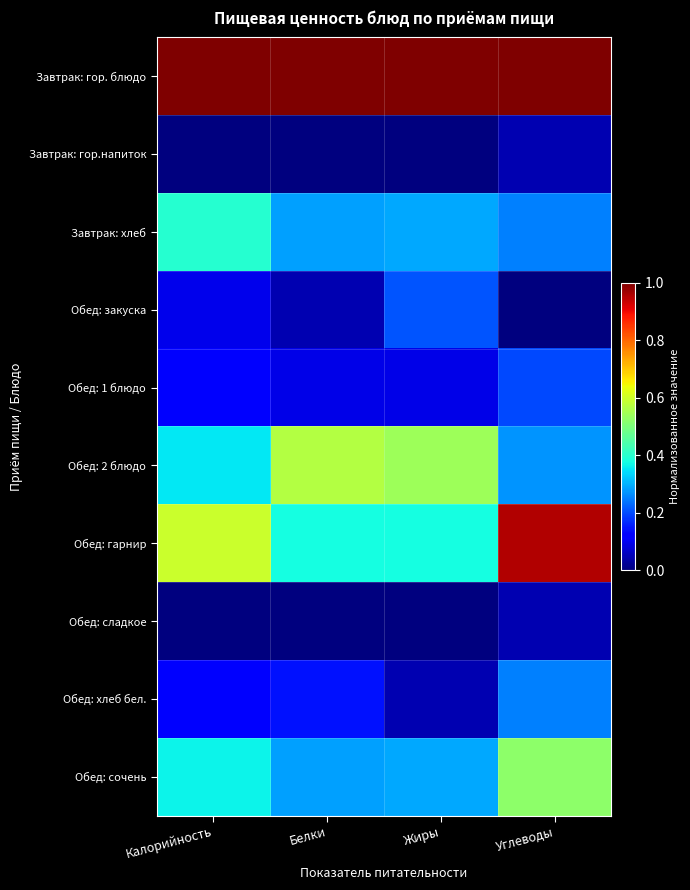

Reading right to left, transcribe all the data shown in this chart.

Завтрак: гор. блюдо: Углеводы=1.0	Жиры=1.0	Белки=1.0	Калорийность=1.0
Завтрак: гор.напиток: Углеводы=0.0	Жиры=0.0	Белки=0.0	Калорийность=0.0
Завтрак: хлеб: Углеводы=0.2	Жиры=0.3	Белки=0.3	Калорийность=0.4
Обед: закуска: Углеводы=0.0	Жиры=0.2	Белки=0.0	Калорийность=0.1
Обед: 1 блюдо: Углеводы=0.2	Жиры=0.1	Белки=0.1	Калорийность=0.1
Обед: 2 блюдо: Углеводы=0.3	Жиры=0.5	Белки=0.6	Калорийность=0.4
Обед: гарнир: Углеводы=1.0	Жиры=0.4	Белки=0.4	Калорийность=0.6
Обед: сладкое: Углеводы=0.0	Жиры=0.0	Белки=0.0	Калорийность=0.0
Обед: хлеб бел.: Углеводы=0.2	Жиры=0.0	Белки=0.1	Калорийность=0.1
Обед: сочень: Углеводы=0.5	Жиры=0.3	Белки=0.3	Калорийность=0.4